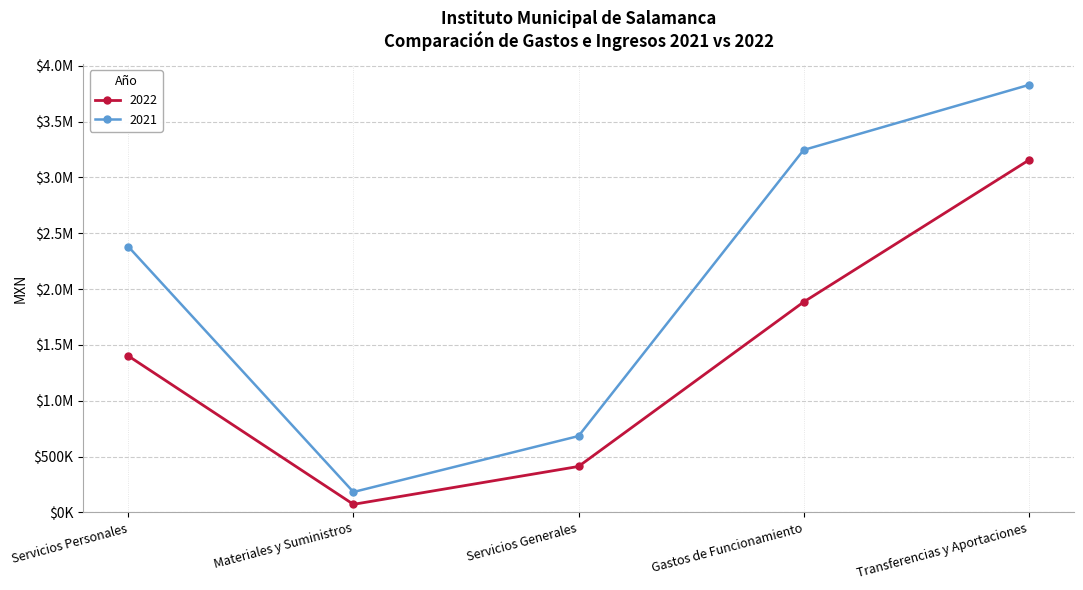

What is the value of the 2022 point at the 4th from the left?

1884360.4